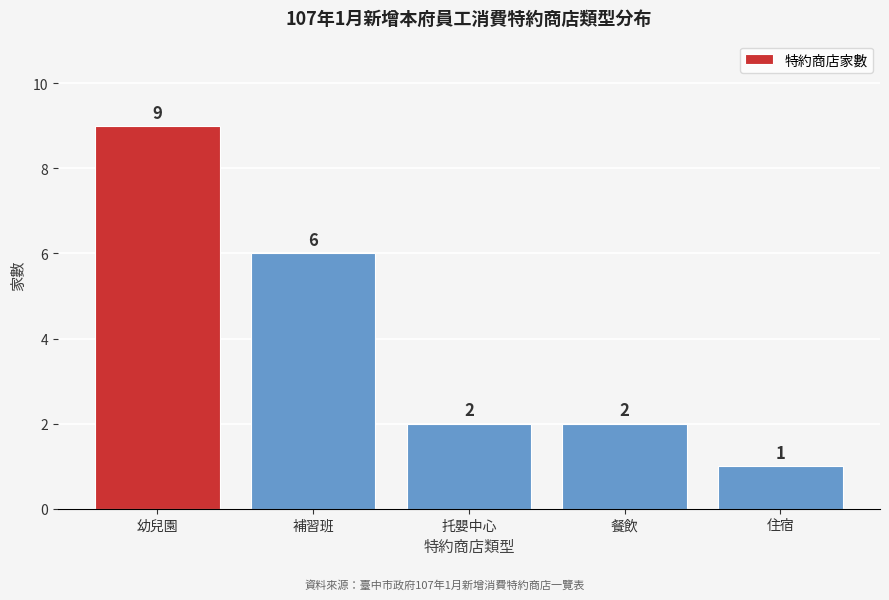

Reading left to right, extract all data points from this chart.

幼兒園=9	補習班=6	托嬰中心=2	餐飲=2	住宿=1